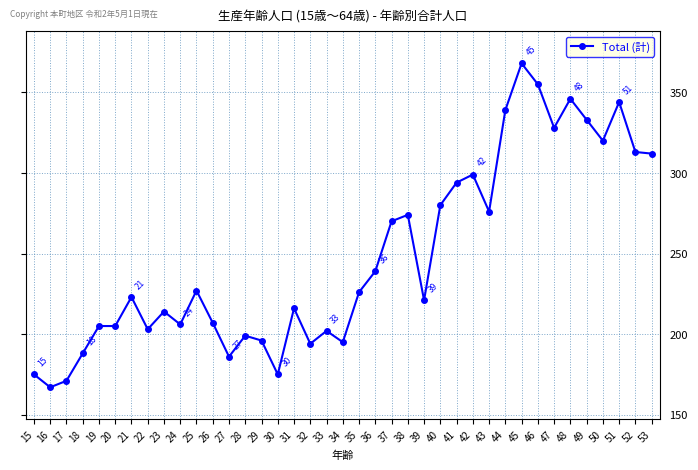

Is it true that the value at 16 is 105?

False